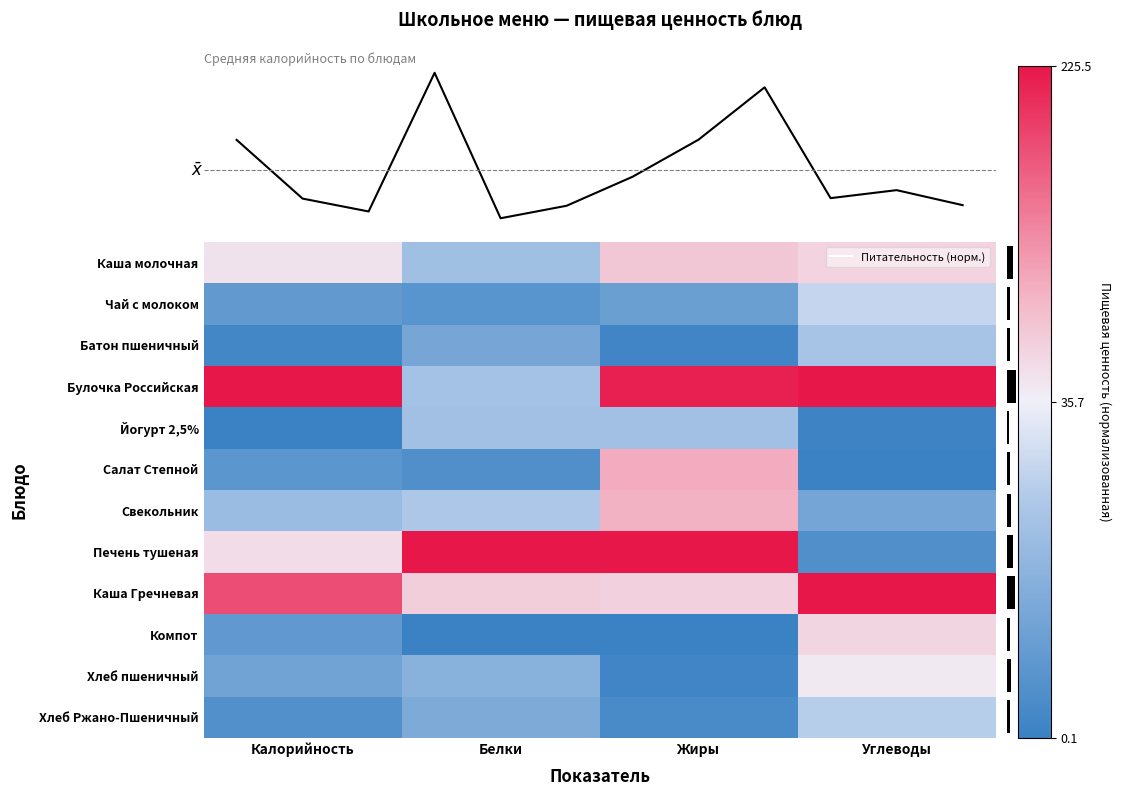

Between Калорийность and Углеводы, which is larger?

Углеводы